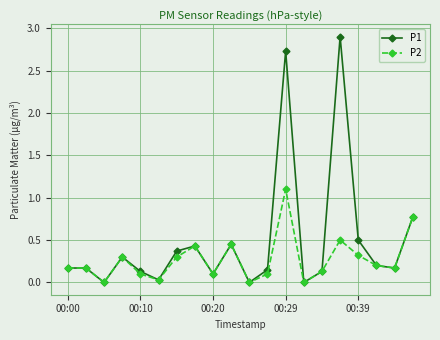

What is the average value of the P2 series?

0.3